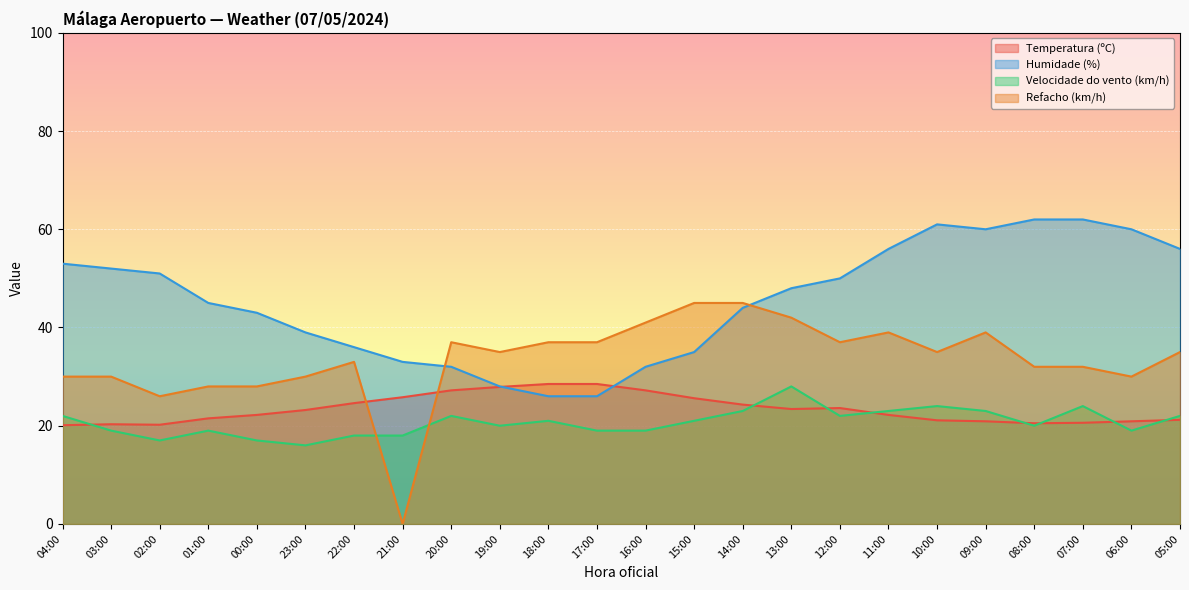

Which category has the highest value in the Velocidade do vento (km/h) series?

13:00